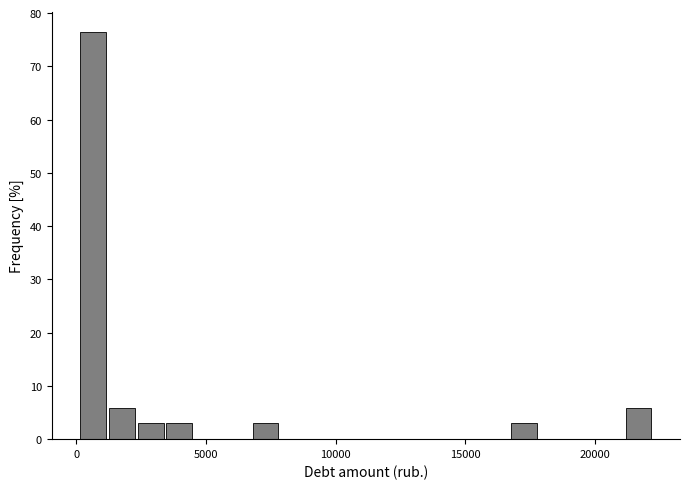

Read against the x-axis, roughly where is the centre of the tallest bar?

500